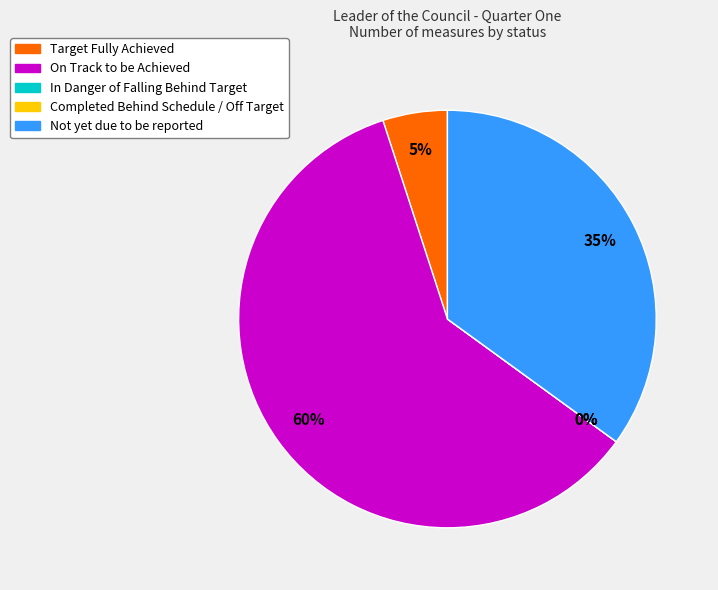

What percentage do On Track to be Achieved and Target Fully Achieved together represent?

65.0%